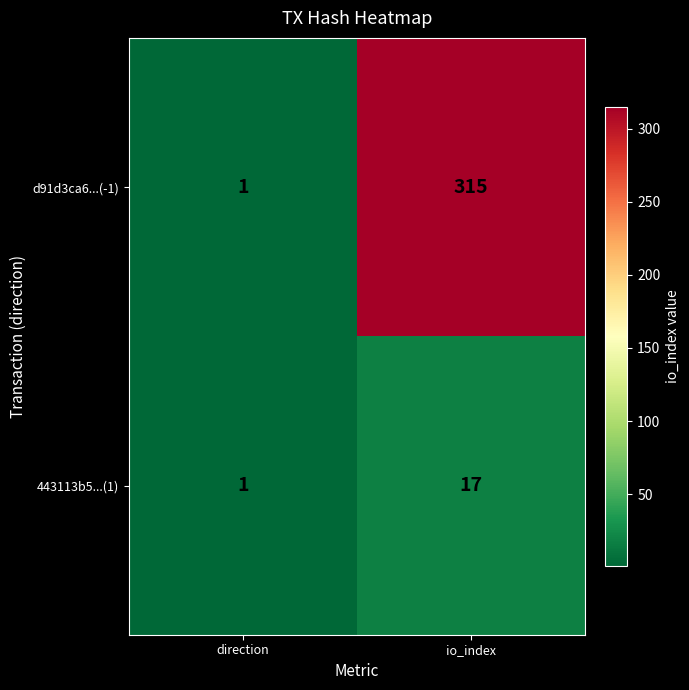

Which series has the largest total across all categories?

d91d3ca6...(-1)